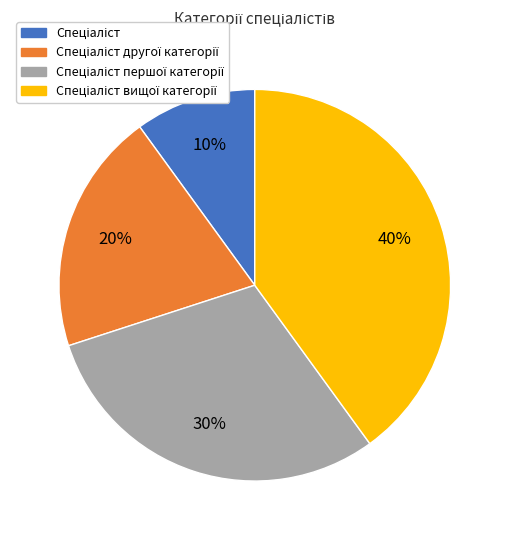

Does any single category account for the majority?

No